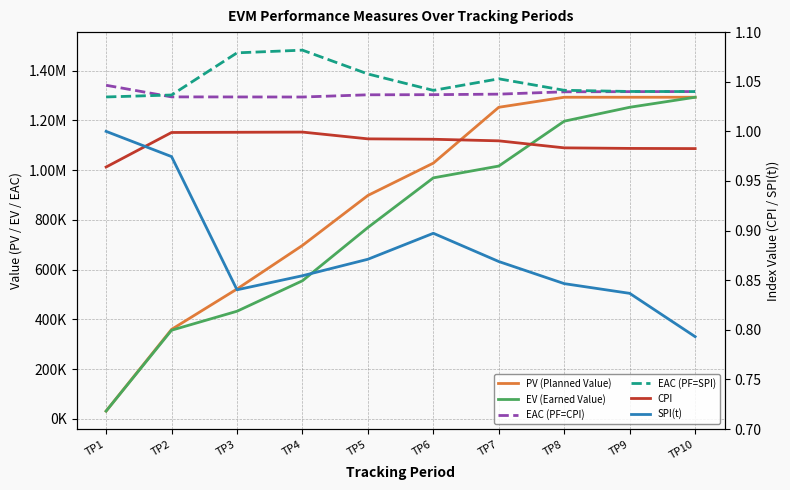

Which has a higher value, TP5 or TP4?

TP5